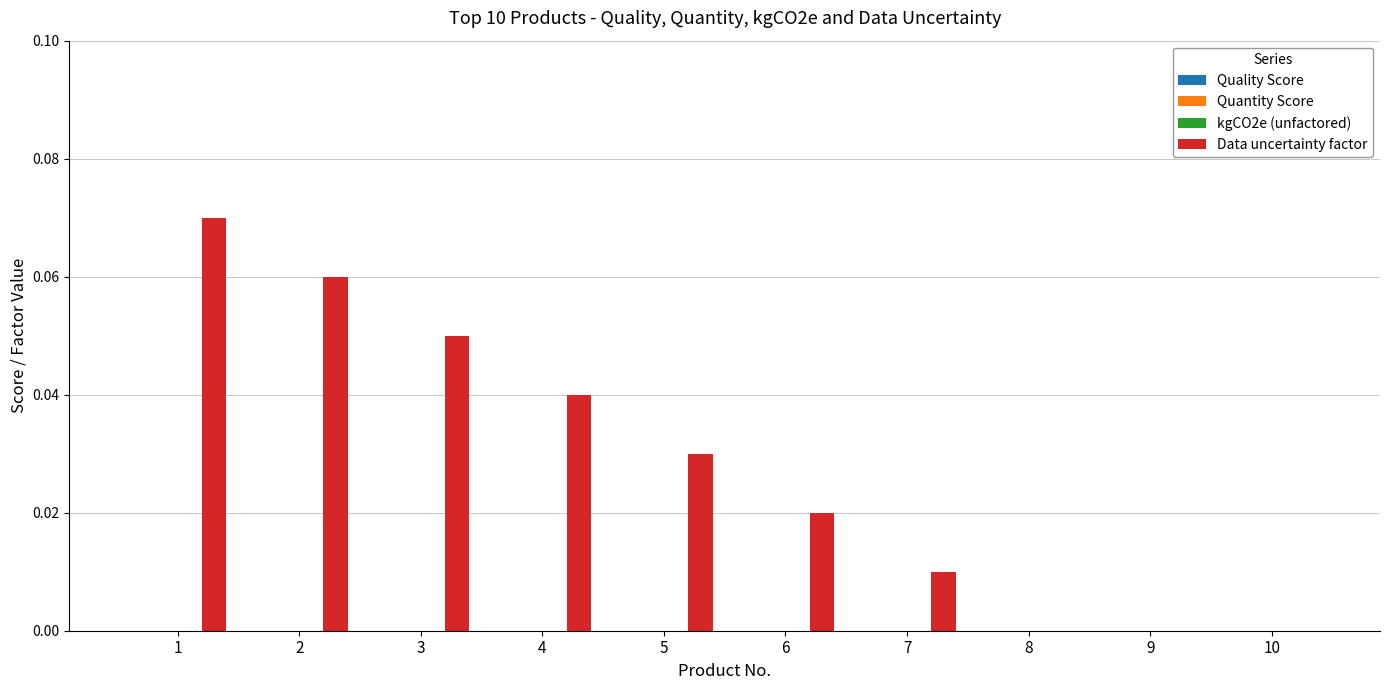

What is the sum of all values?

0.3